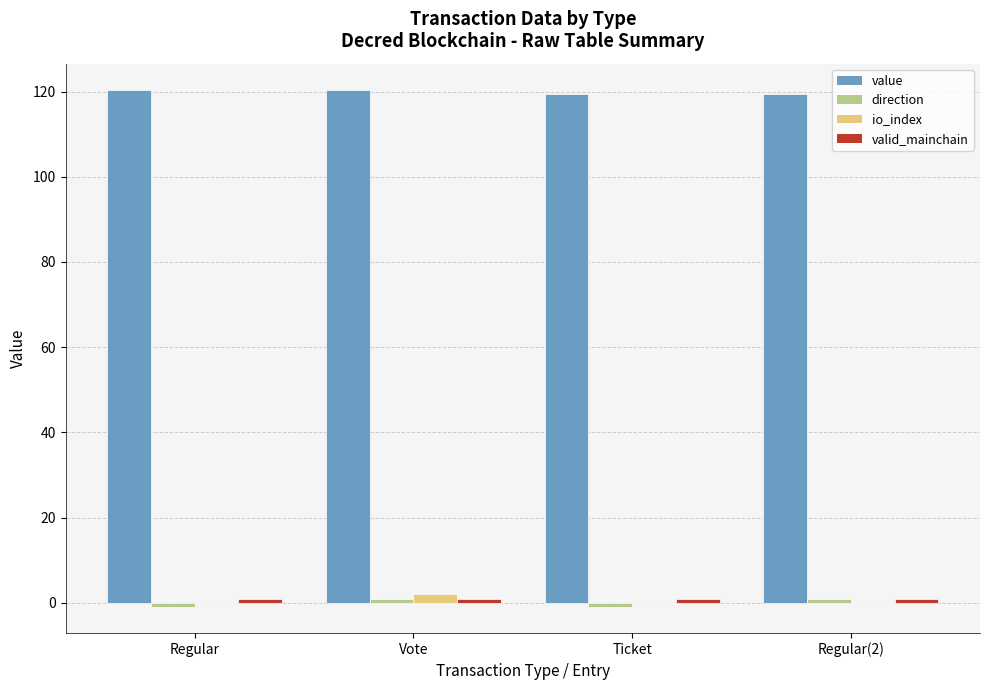

What is the sum of all value values?

479.8